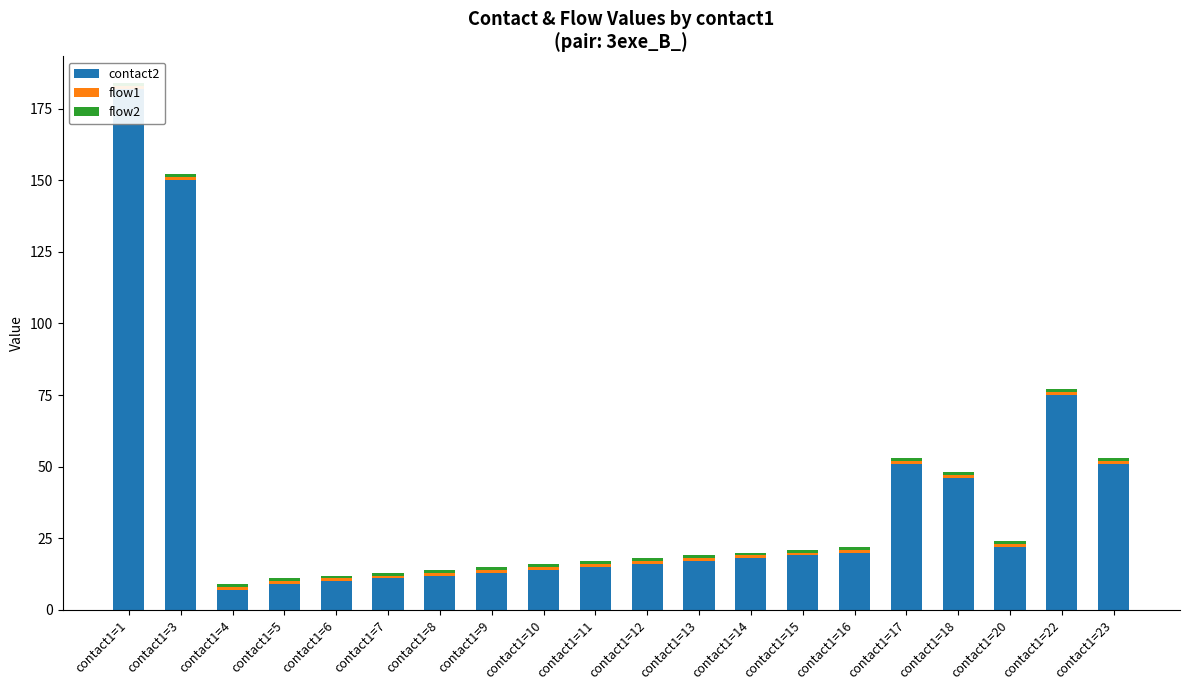

At which label does contact2 first exceed 18?

contact1=1